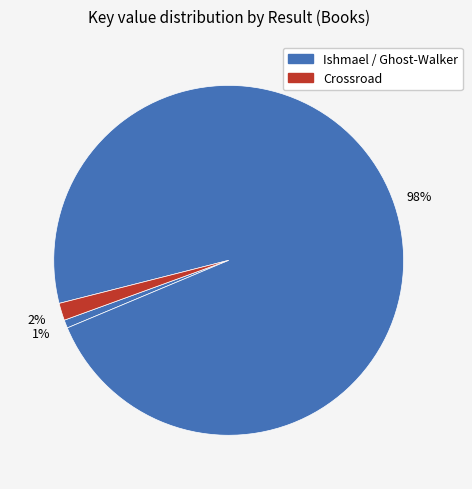

Count the number of slices in the pie.

3